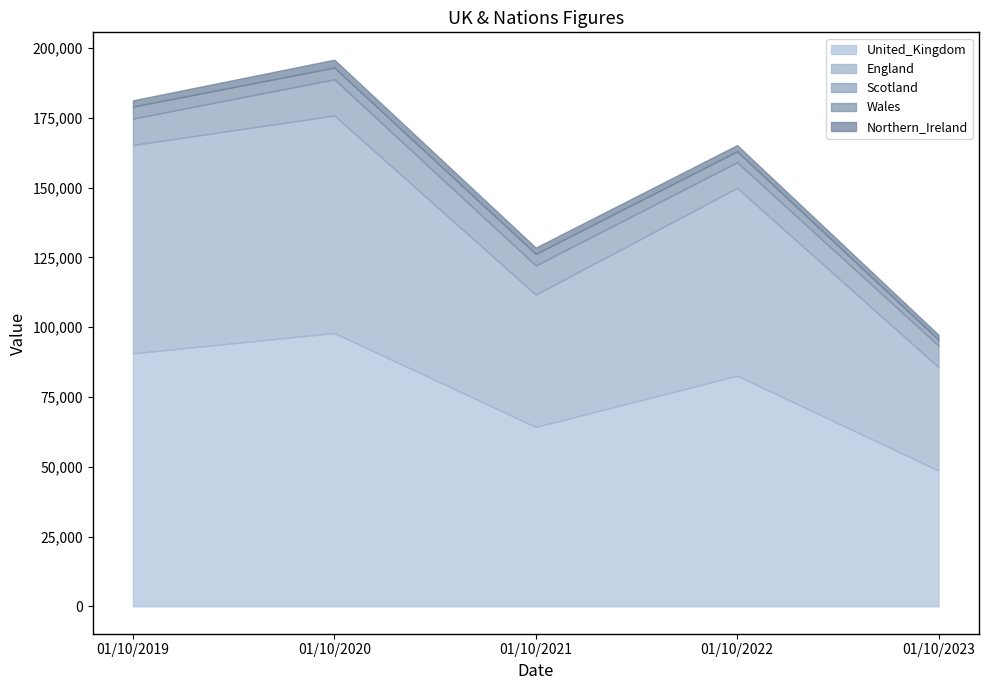

What is the difference between the maximum and minimum values in the Wales series?

2175.0